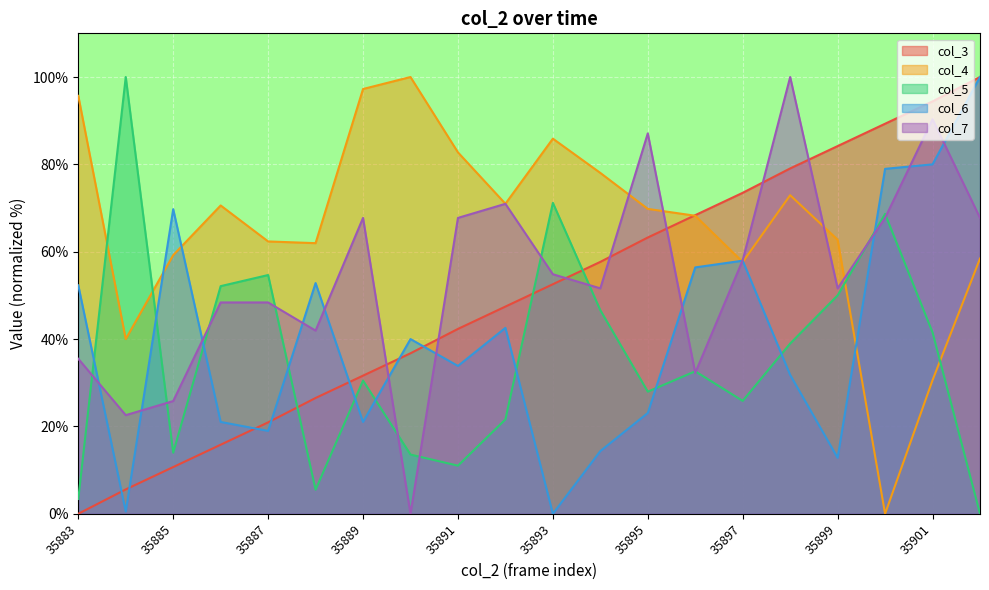

The value of col_4 at 35886 is 114.7. True or false?

False